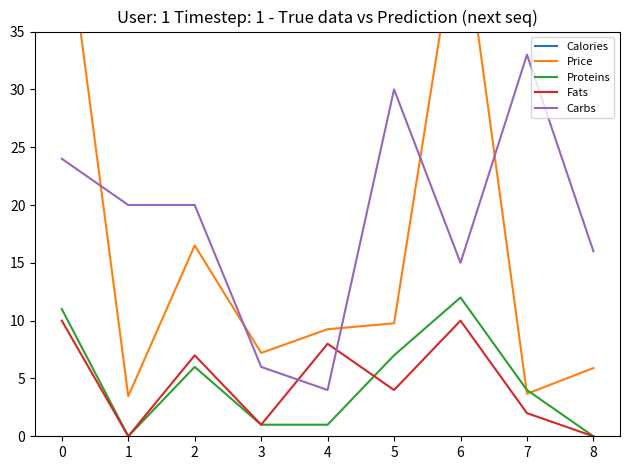

The Calories series shows 24.2 at 3. True or false?

False